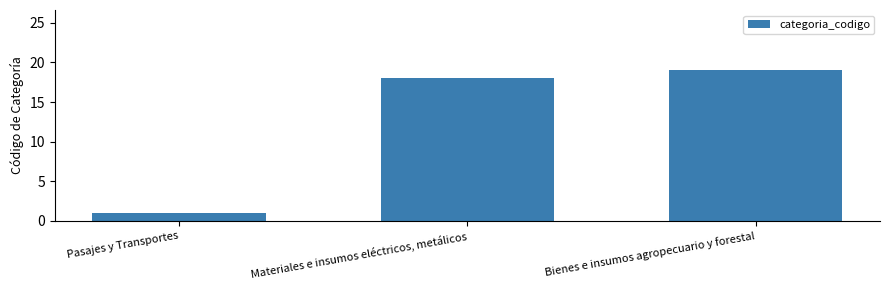

Approximately how many times larger is the value at Pasajes y Transportes compared to Bienes e insumos agropecuario y forestal?

0.1